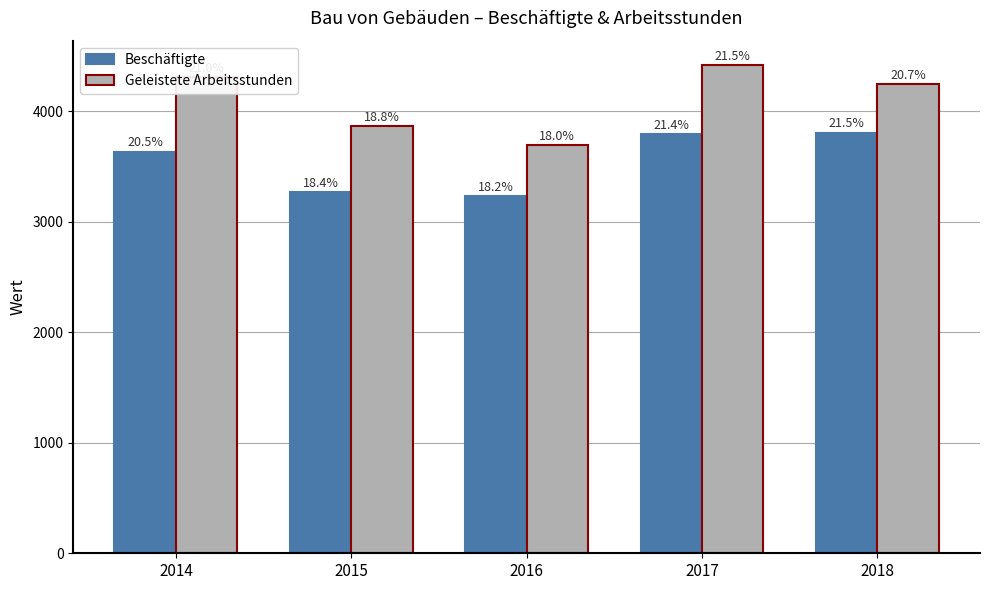

Are the bars horizontal?

No